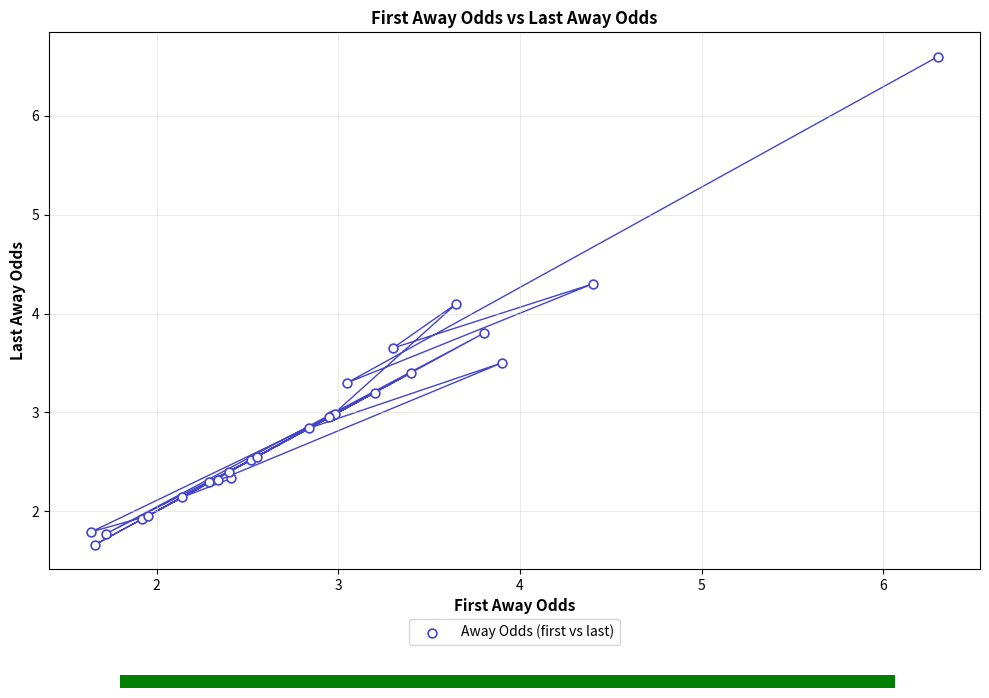

What Y value in the scatter plot is closest to 4?

4.1